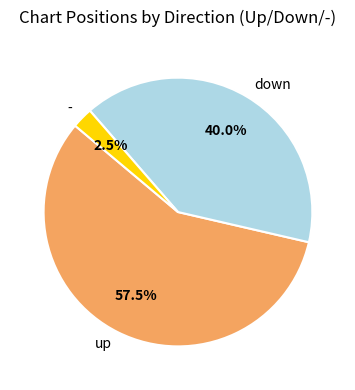

Which category has the biggest portion of the pie?

up